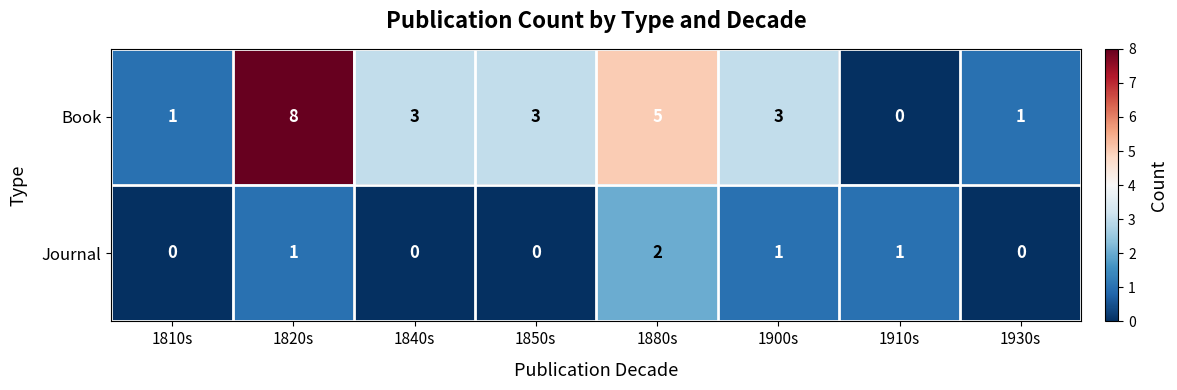

List the series in order of their overall mean, highest first.

Book, Journal